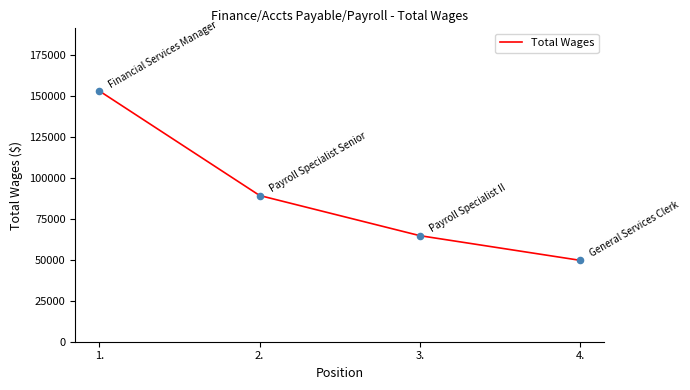

What is the ratio of the value at 2. to the value at 4.?

1.8